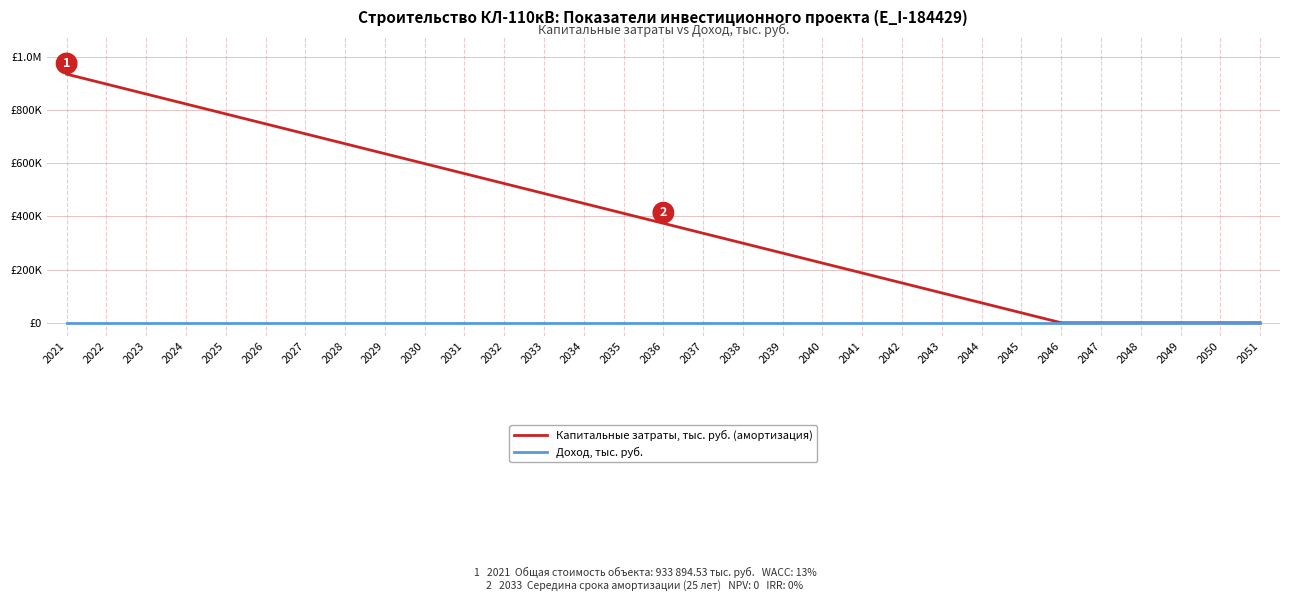

Does the chart have visible grid lines?

Yes